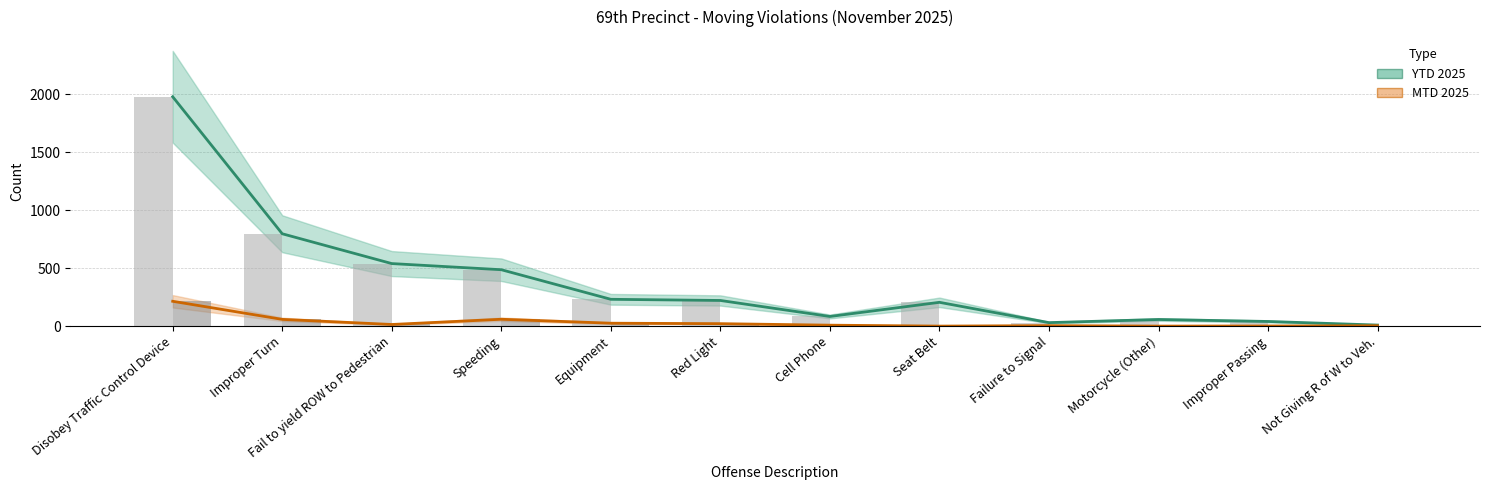

The value of MTD 2025 at Cell Phone is 12. True or false?

False